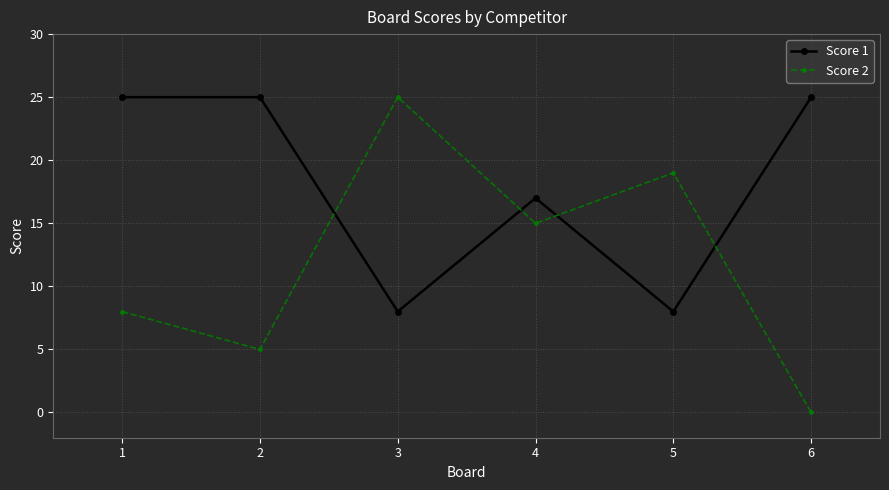

Is it true that Score 2 equals 6 at 4?

False